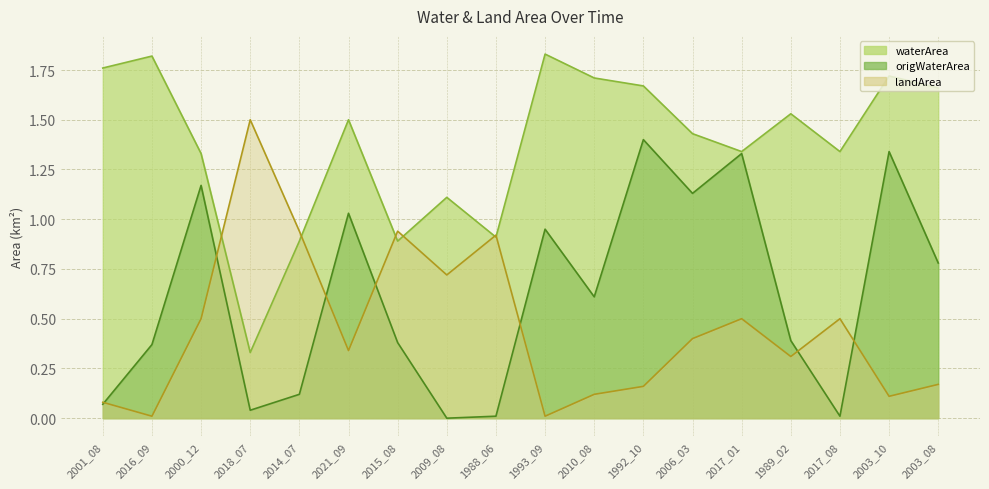

True or false: waterArea and origWaterArea cross at least once.

False